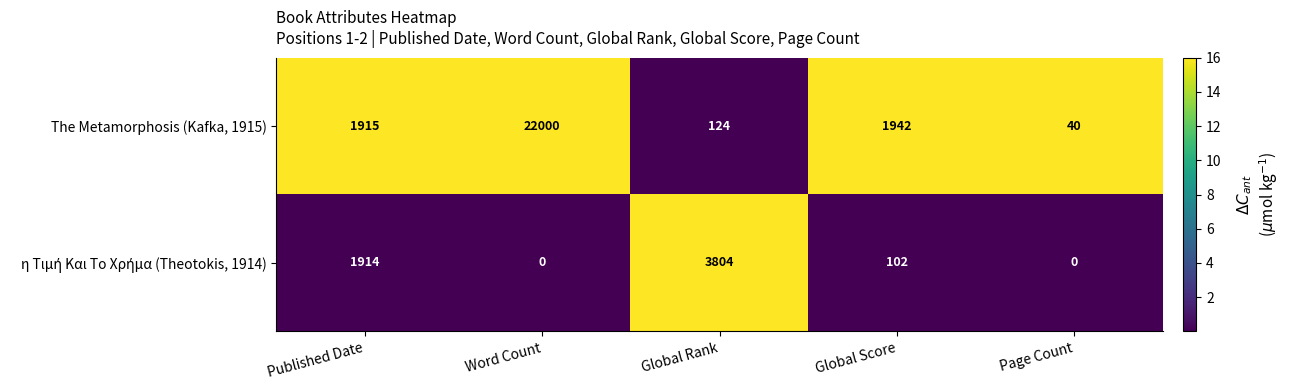

Between Word Count and Global Score, which series saw the biggest shift?

The Metamorphosis (Kafka, 1915)